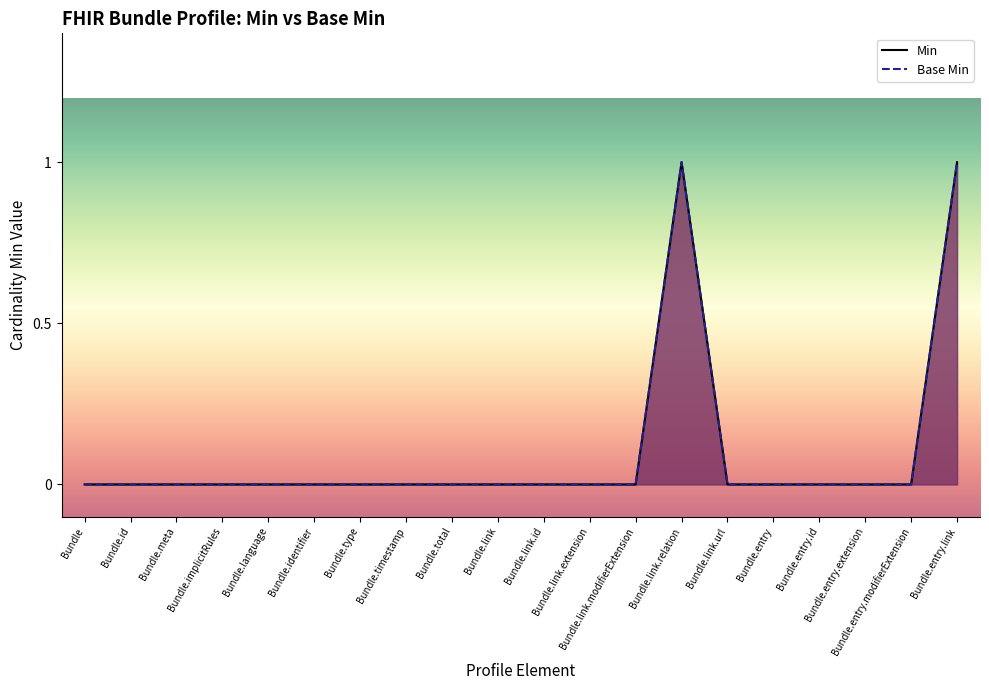

Is the value of Base Min at Bundle.entry.extension greater than the value of Min at Bundle.entry.extension?

No